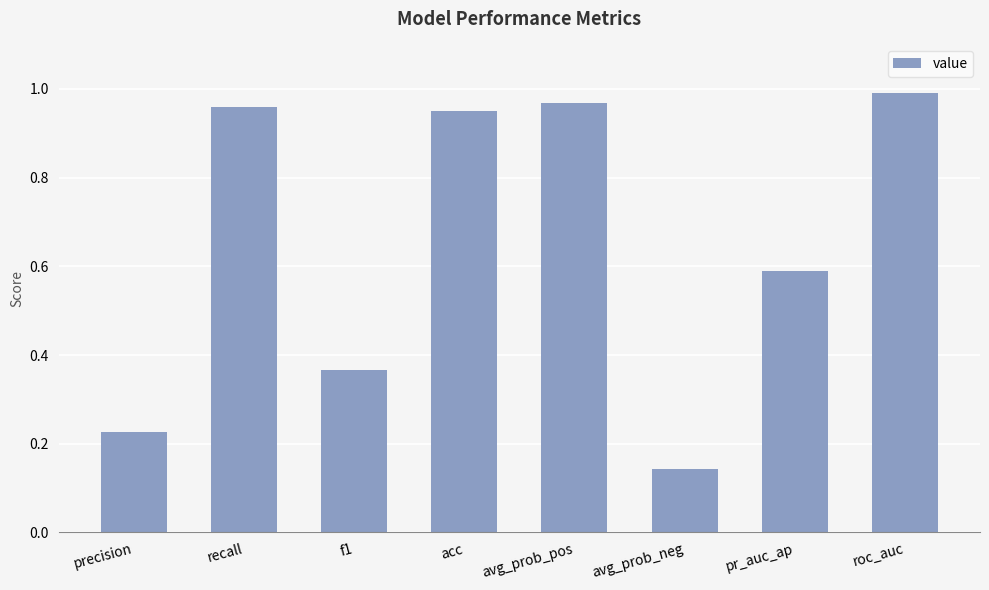

What is the label of the 7th bar from the left?

pr_auc_ap